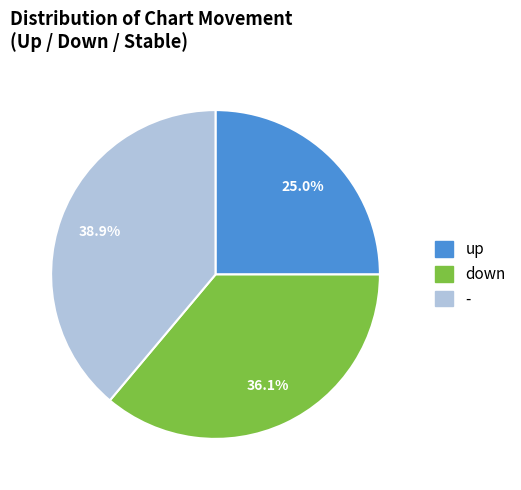

Does up account for over 50% of the chart?

No